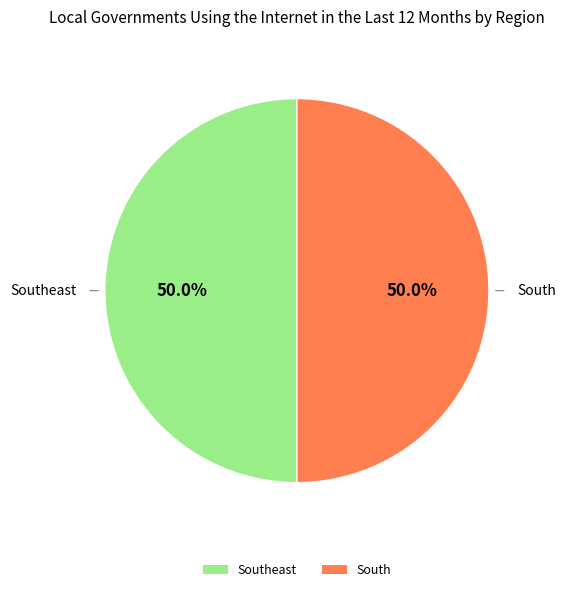

What portion of the pie excludes South?

50.0%